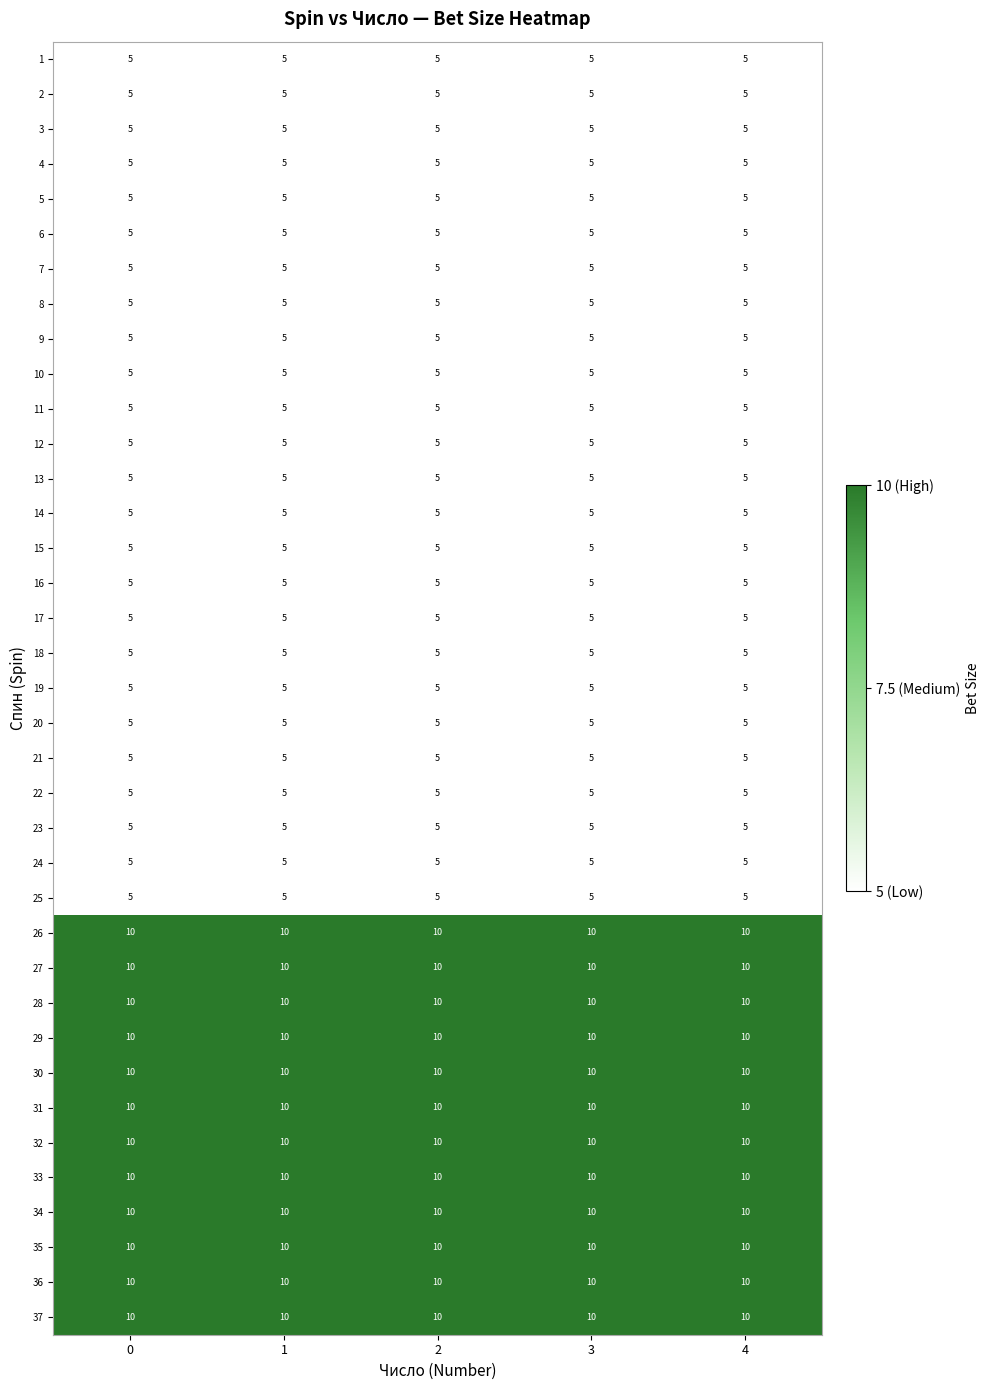

Is it true that 13 equals 5 at 2?

True